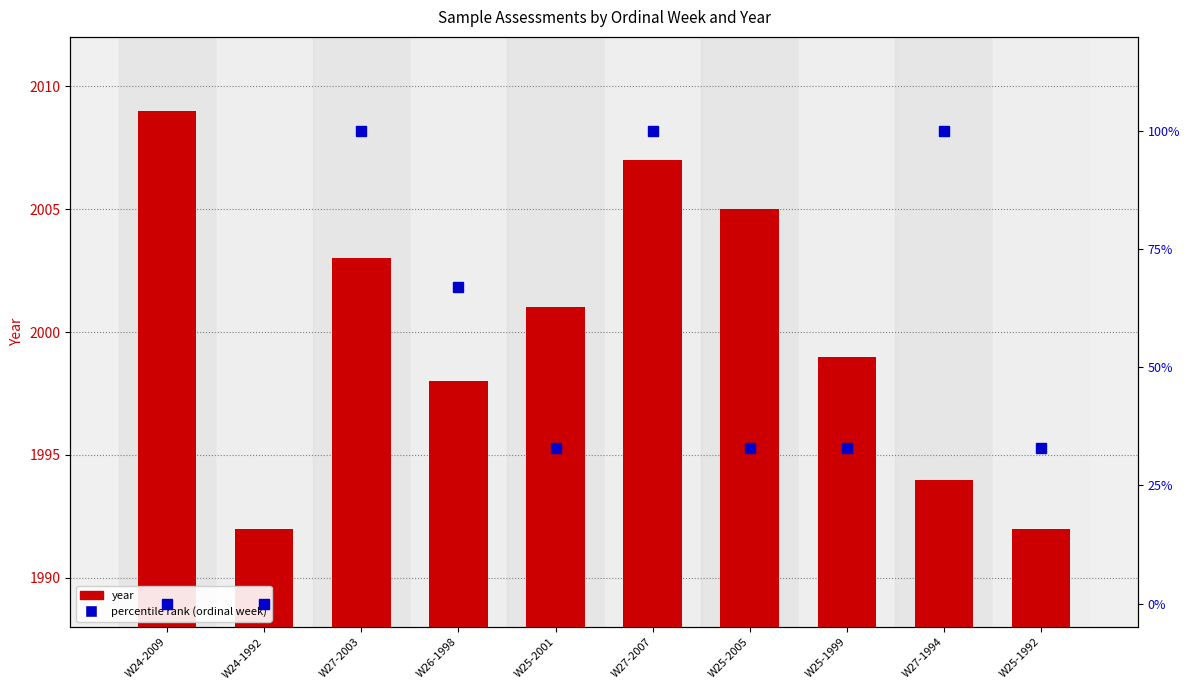

How many groups of bars are there?

10